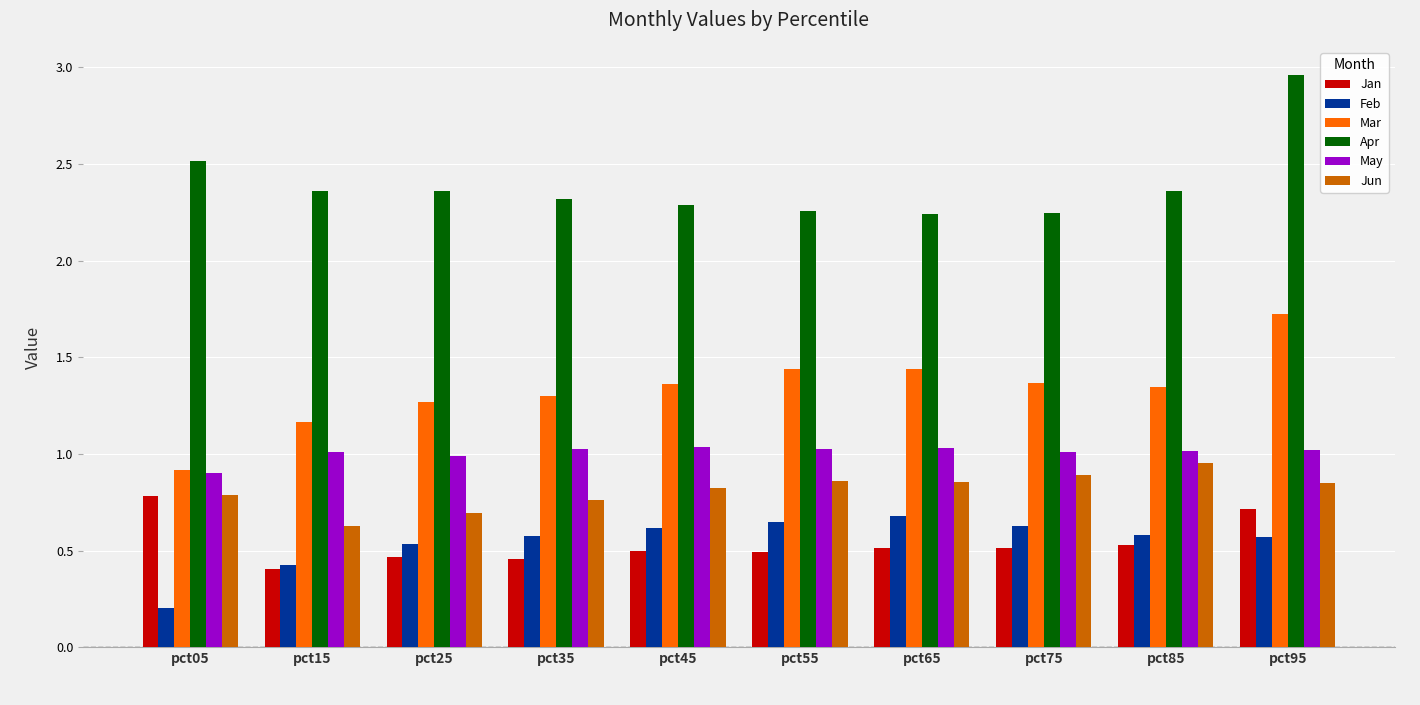

What is the difference between the highest and lowest values at pct85?

1.8